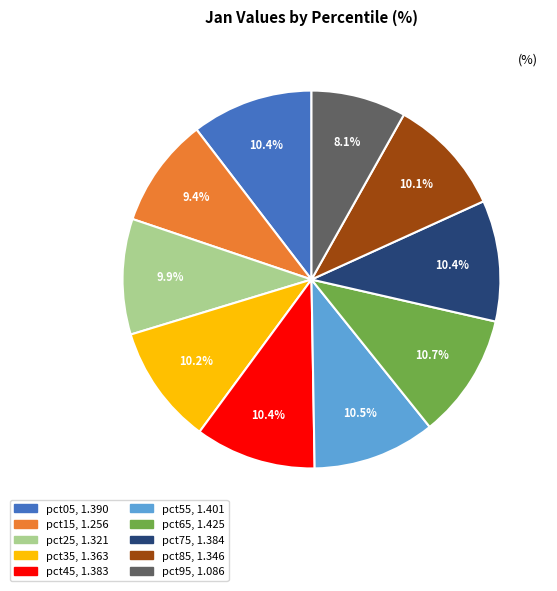

Do pct35 and pct25 together represent more than half of the pie?

No